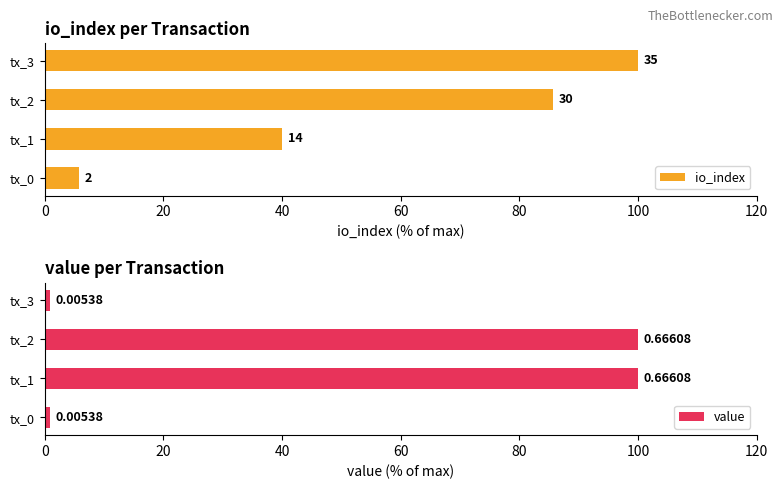

The value series shows 162.0 at tx_2. True or false?

False